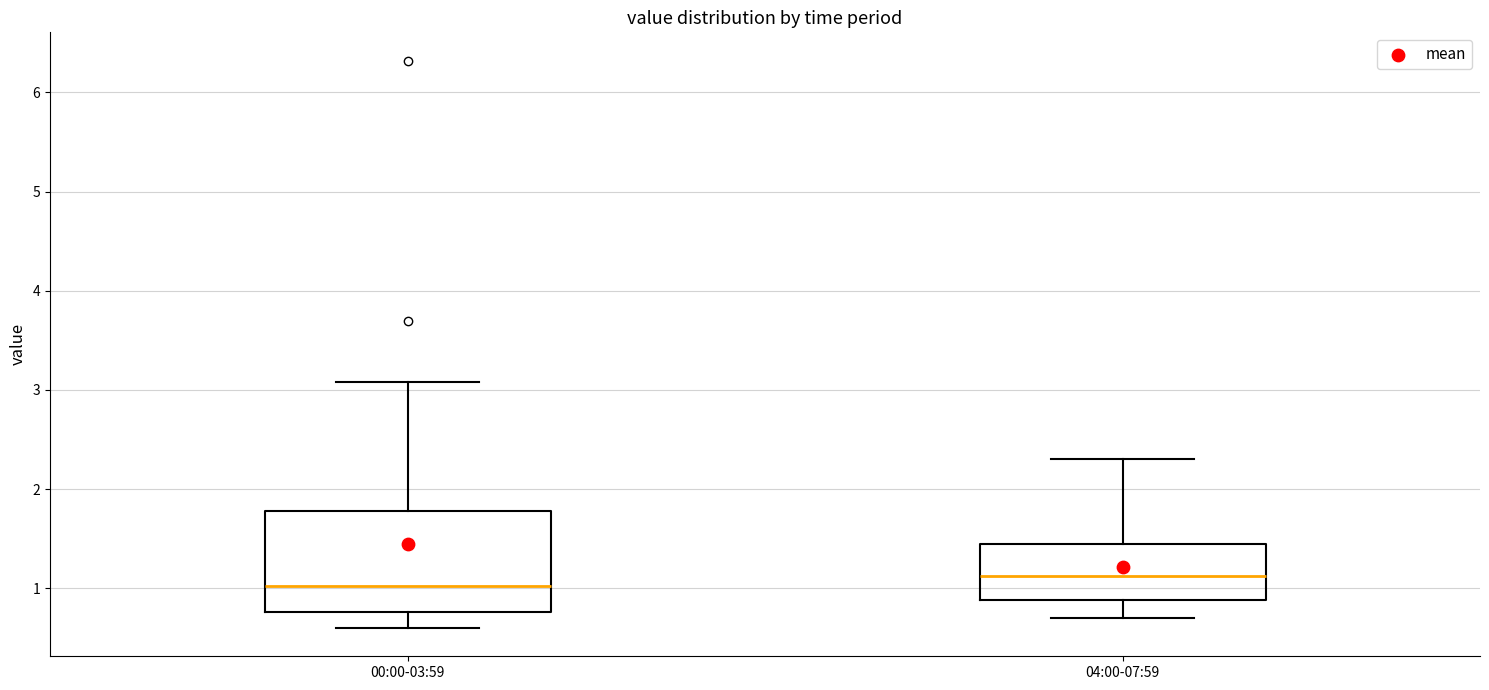

Which box's median line is the highest?

04:00-07:59